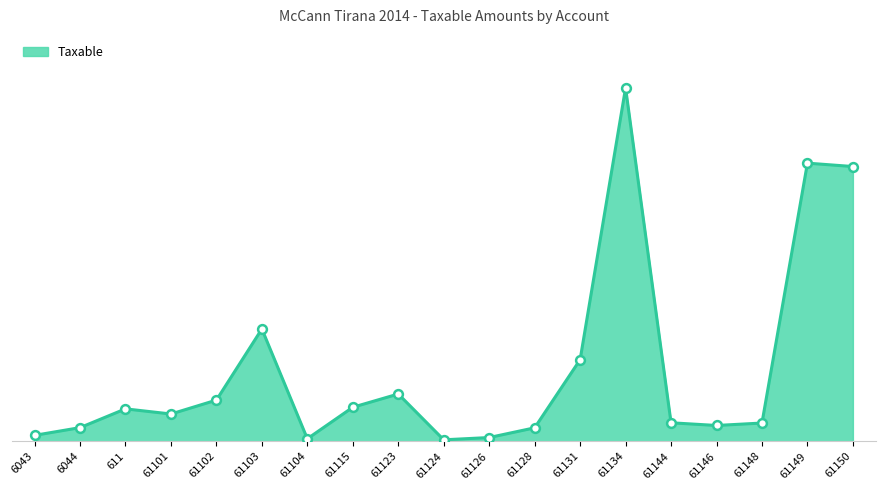

What is the ratio of the value at 6043 to the value at 61101?

0.2